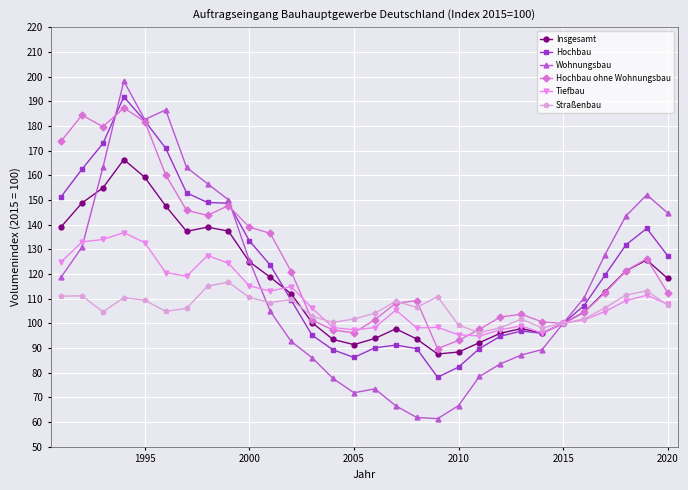

How many interior local valleys does the Wohnungsbau series have?

3